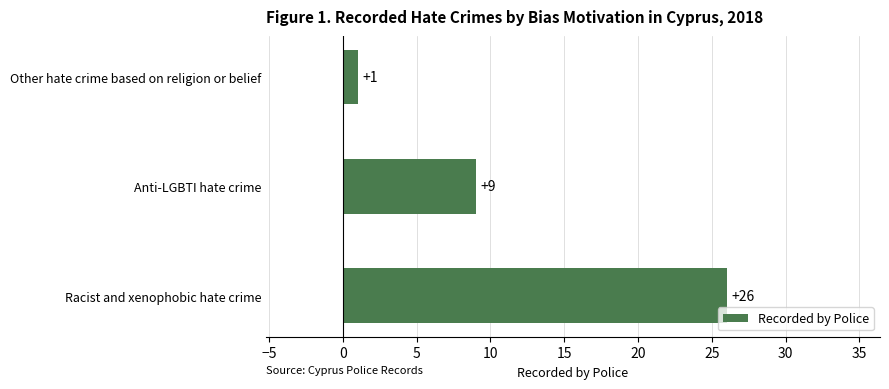

The chart shows a value of 1 at Other hate crime based on religion or belief. True or false?

True